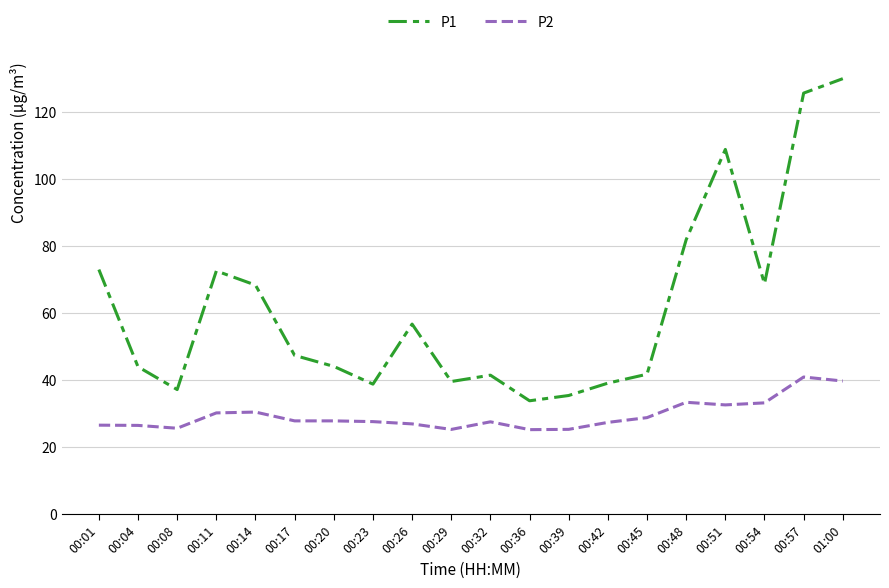

At 00:45, list the series in order from largest to smallest.

P1, P2